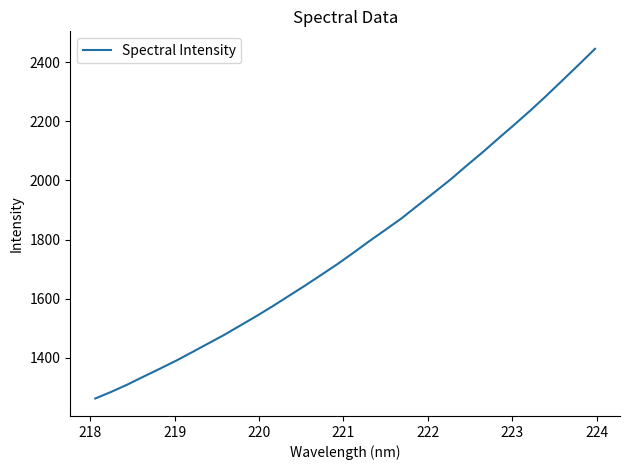

How many lines are shown in the chart?

1